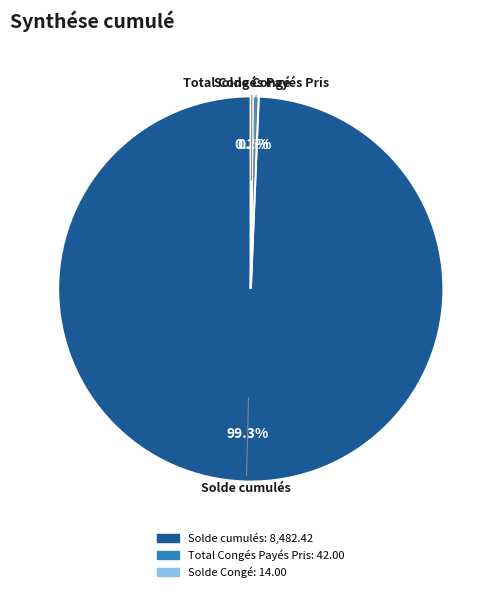

To the nearest percent, what is the difference between the Total Congés Payés Pris and Solde cumulés slice percentages?

99%